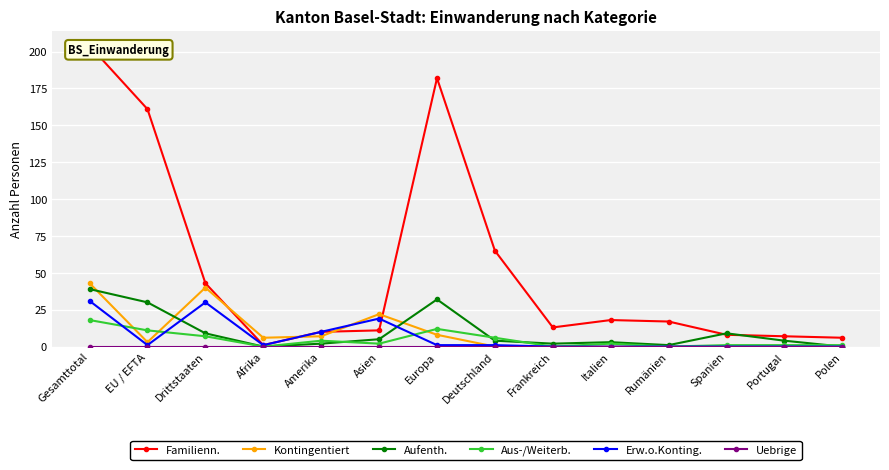

How many distinct data groups are displayed?

6